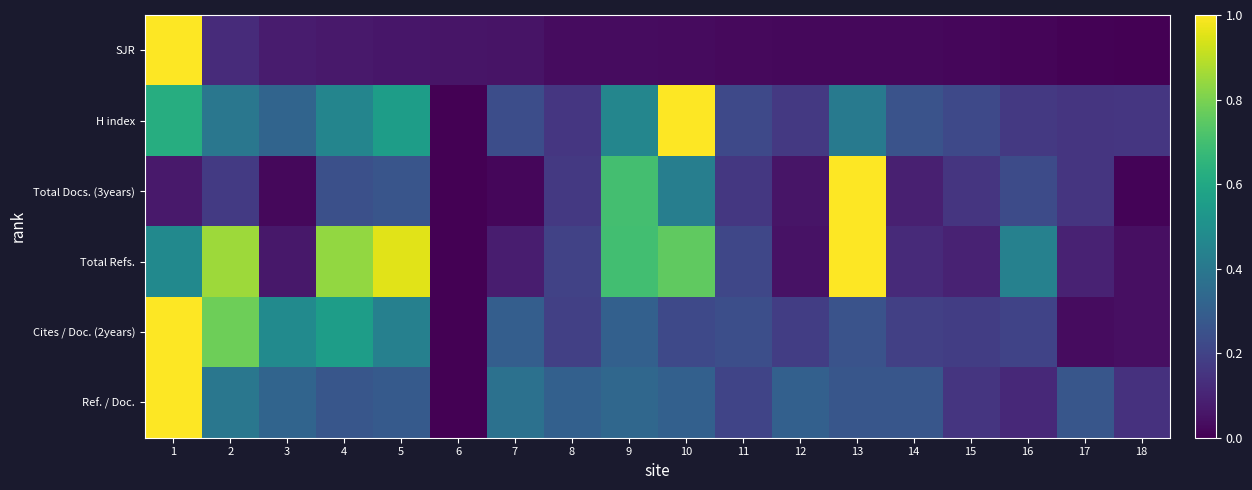

At how many categories does at least one series exceed 0?

18